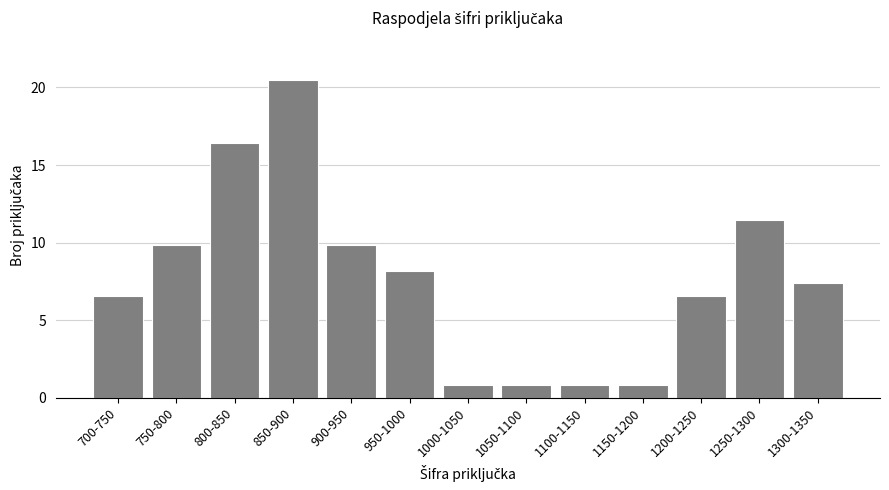

Reading left to right, what are all the values shown in this chart?

700-750=6.6	750-800=9.8	800-850=16.4	850-900=20.5	900-950=9.8	950-1000=8.2	1000-1050=0.8	1050-1100=0.8	1100-1150=0.8	1150-1200=0.8	1200-1250=6.6	1250-1300=11.5	1300-1350=7.4